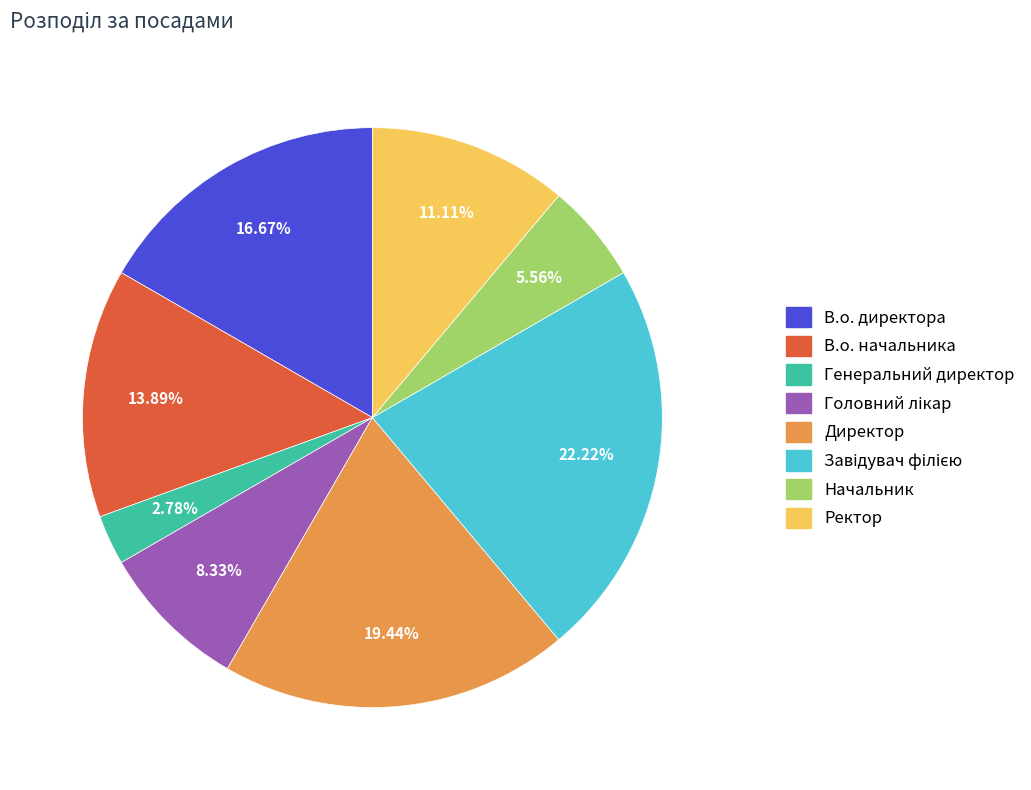

What is the smallest slice in the pie chart?

Генеральний директор